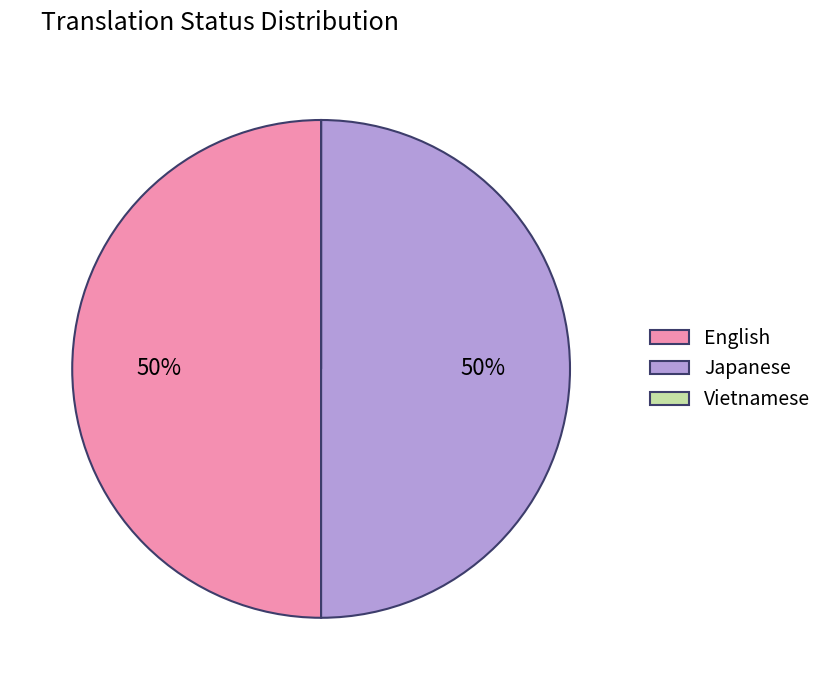

To the nearest percent, what is the difference between the largest and smallest slice percentages?

50%